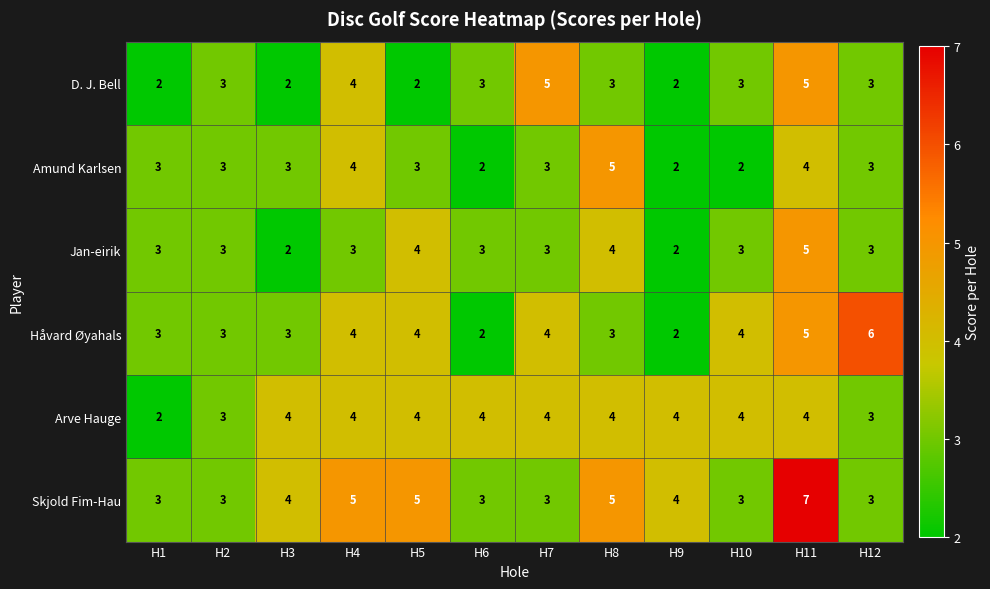

What is the total value across all series at H5?

22